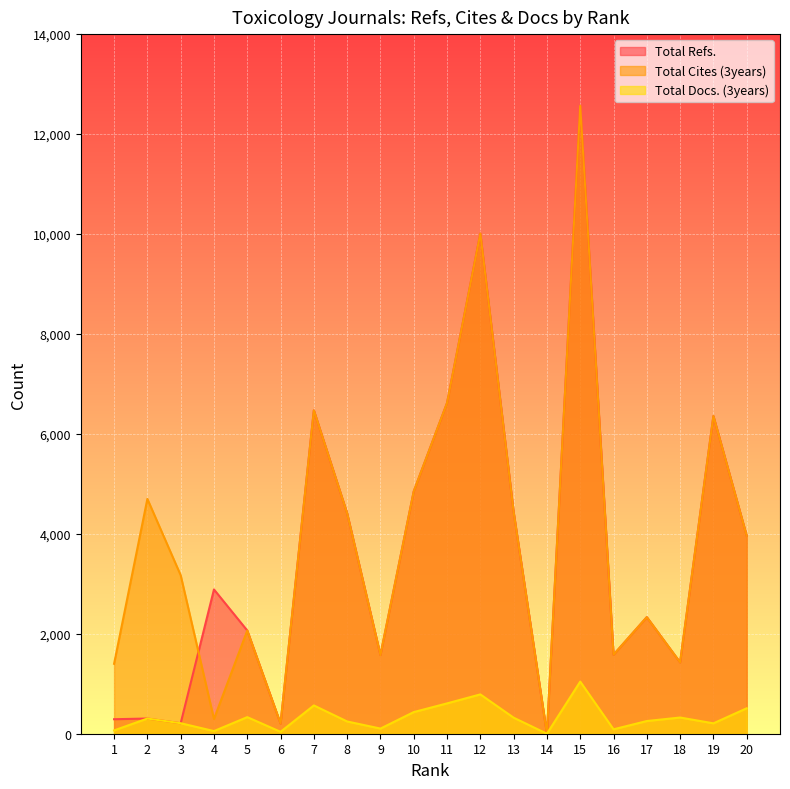

What is the total value across all series at 15?

26179